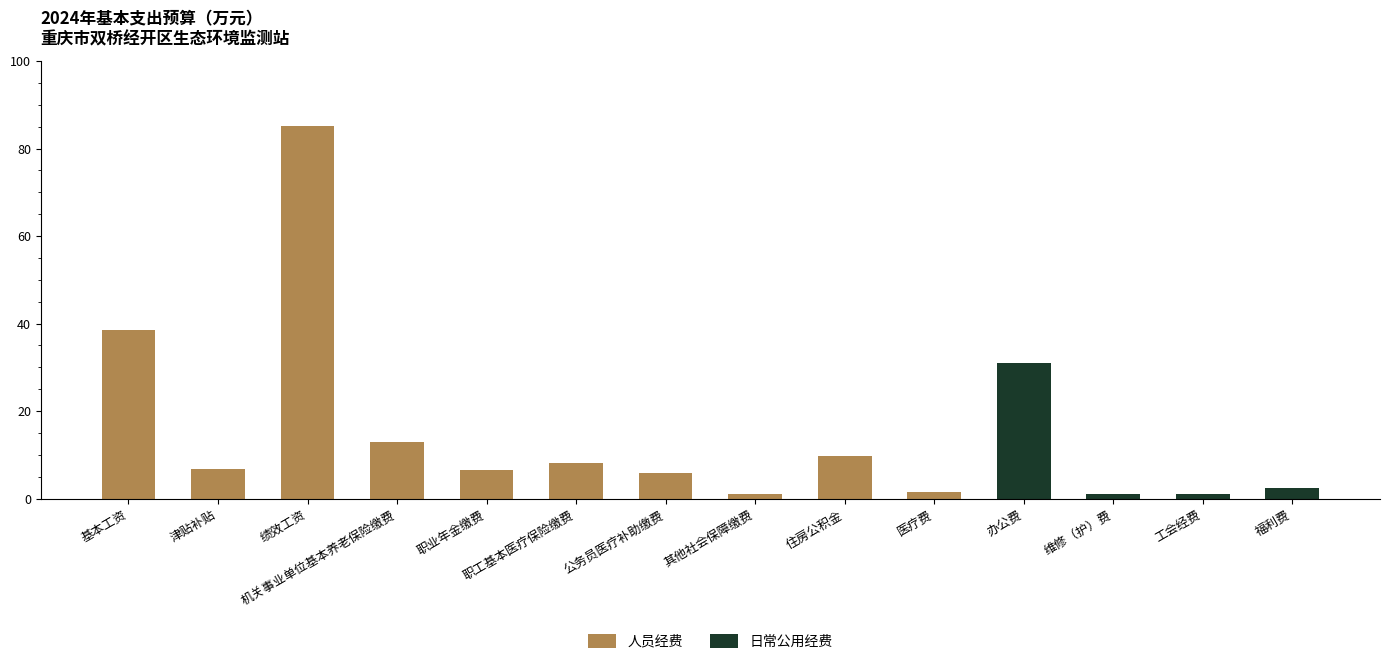

Are the bars horizontal?

No